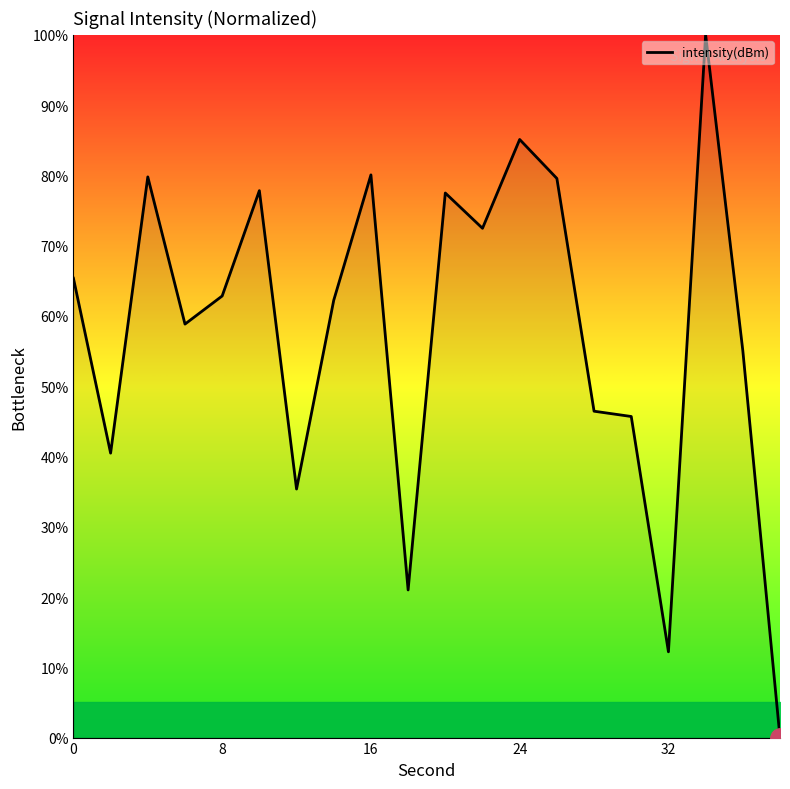

How many points are lower than both their immediate neighbors (excluding endpoints)?

6